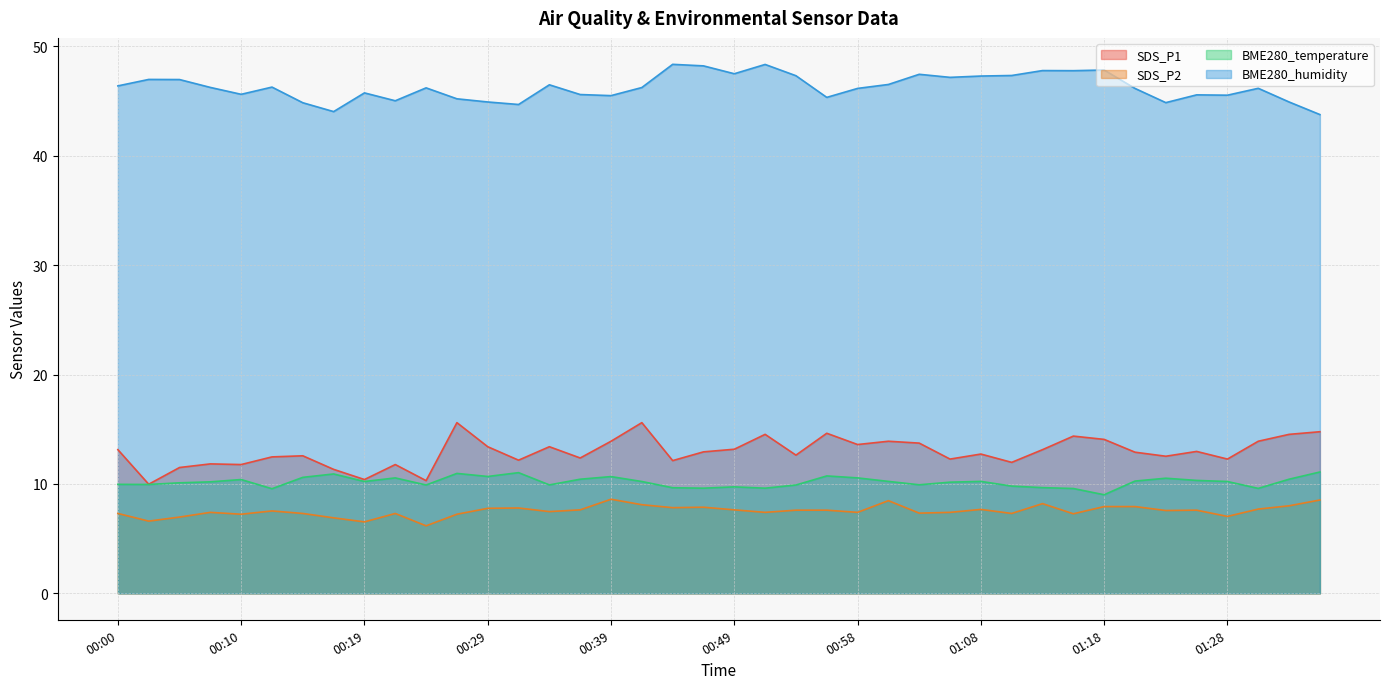

Reading left to right, extract all data points from this chart.

SDS_P1: 13.1	10.0	11.5	11.8	11.8	12.5	12.6	11.3	10.4	11.8	10.3	15.6	13.4	12.2	13.4	12.4	13.9	15.6	12.1	12.9	13.2	14.5	12.6	14.6	13.6	13.9	13.7	12.3	12.7	12.0	13.1	14.4	14.1	12.9	12.5	13.0	12.3	13.9	14.5	14.8
SDS_P2: 7.3	6.6	7.0	7.4	7.2	7.5	7.3	6.9	6.5	7.3	6.2	7.2	7.8	7.8	7.5	7.6	8.6	8.1	7.8	7.9	7.6	7.4	7.6	7.6	7.4	8.5	7.3	7.4	7.7	7.3	8.2	7.3	7.9	7.9	7.6	7.6	7.0	7.7	8.0	8.5
BME280_temperature: 10.0	9.9	10.1	10.2	10.4	9.6	10.6	10.9	10.2	10.6	9.9	11.0	10.7	11.0	9.9	10.4	10.7	10.2	9.7	9.6	9.7	9.6	9.9	10.7	10.6	10.2	9.9	10.2	10.2	9.8	9.7	9.6	9.0	10.3	10.5	10.3	10.2	9.6	10.4	11.1
BME280_humidity: 46.4	47.0	47.0	46.2	45.6	46.3	44.8	44.0	45.7	45.0	46.2	45.2	44.9	44.7	46.5	45.6	45.5	46.2	48.4	48.2	47.5	48.3	47.3	45.3	46.1	46.5	47.4	47.2	47.3	47.3	47.8	47.8	47.8	46.1	44.9	45.6	45.5	46.2	44.9	43.8